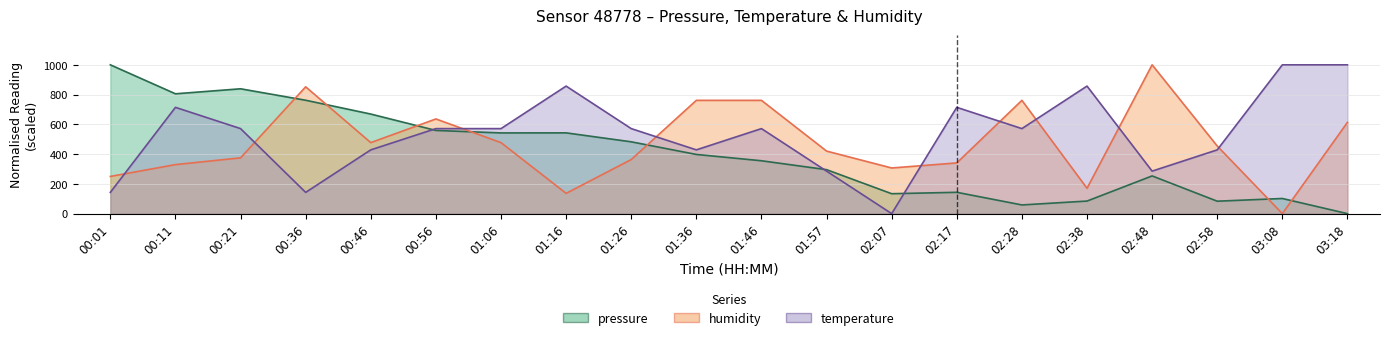

Rank the series at 01:57 from lowest to highest value.

temperature, pressure, humidity